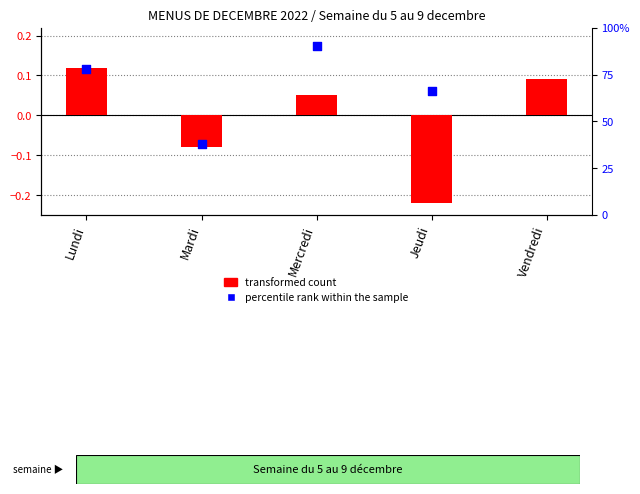

Which series has the largest total across all categories?

percentile rank within the sample